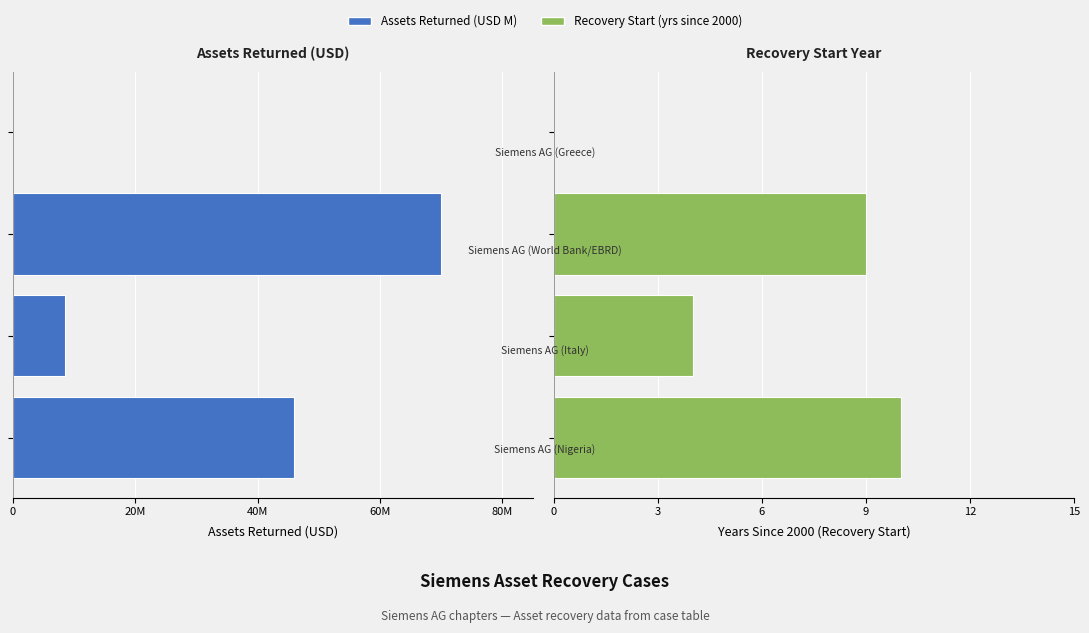

Is the value of Assets Returned (USD M) at 60M greater than the value of Recovery Start (years since 2000) at 20M?

No